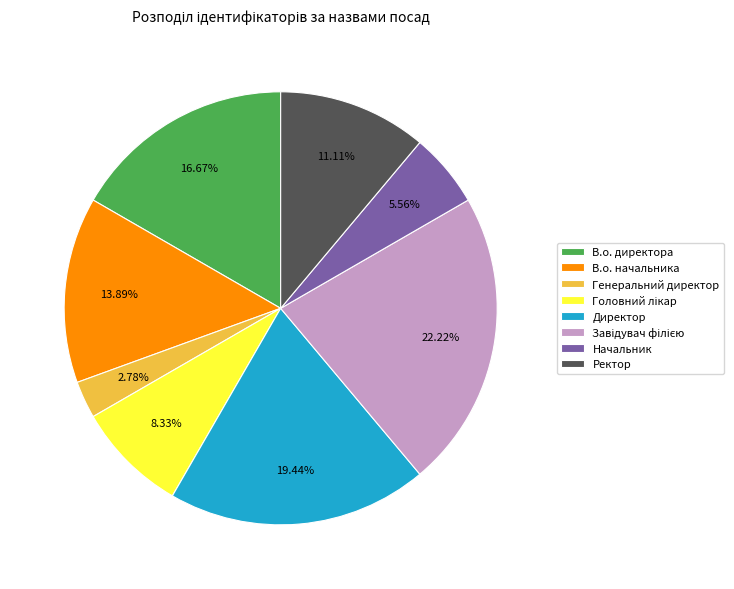

Does В.о. директора represent more than half of the total?

No